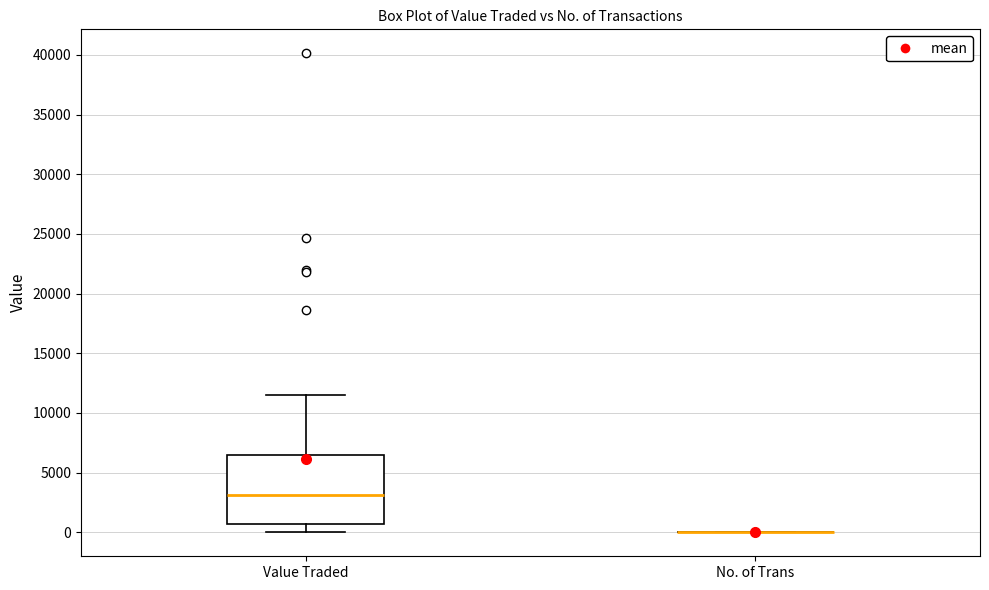

Comparing the boxes themselves (not the whiskers), which one is the tallest?

Value Traded